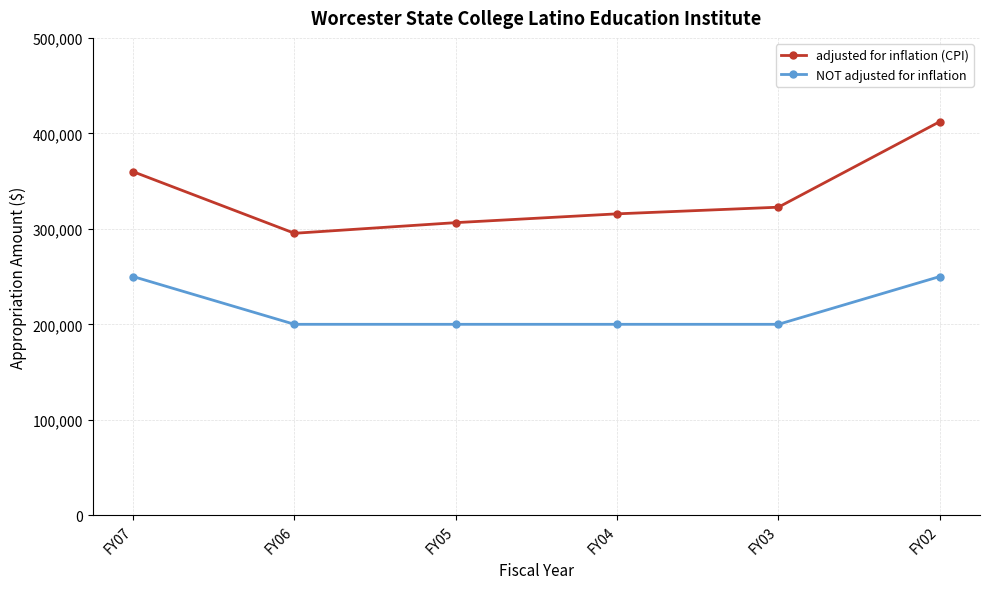

True or false: adjusted for inflation (CPI) and NOT adjusted for inflation intersect in this chart.

False